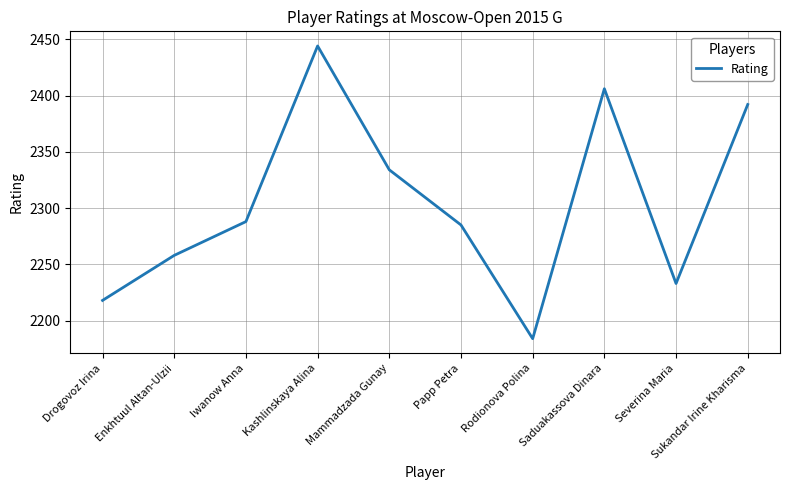

Reading left to right, list all the values displayed in this chart.

2218	2258	2288	2444	2334	2285	2184	2406	2233	2392